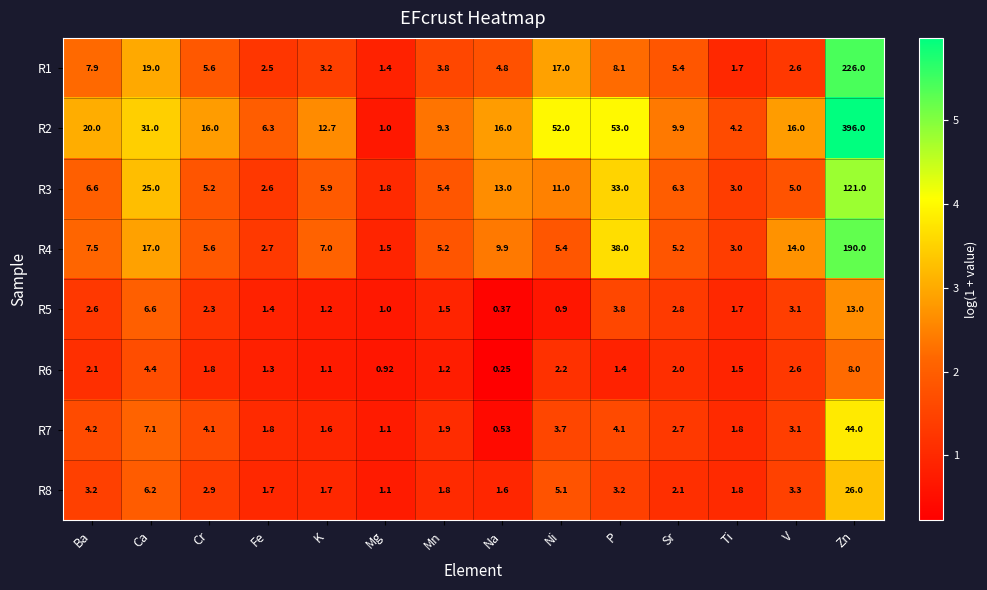

Which series has the largest range (max minus min)?

R2